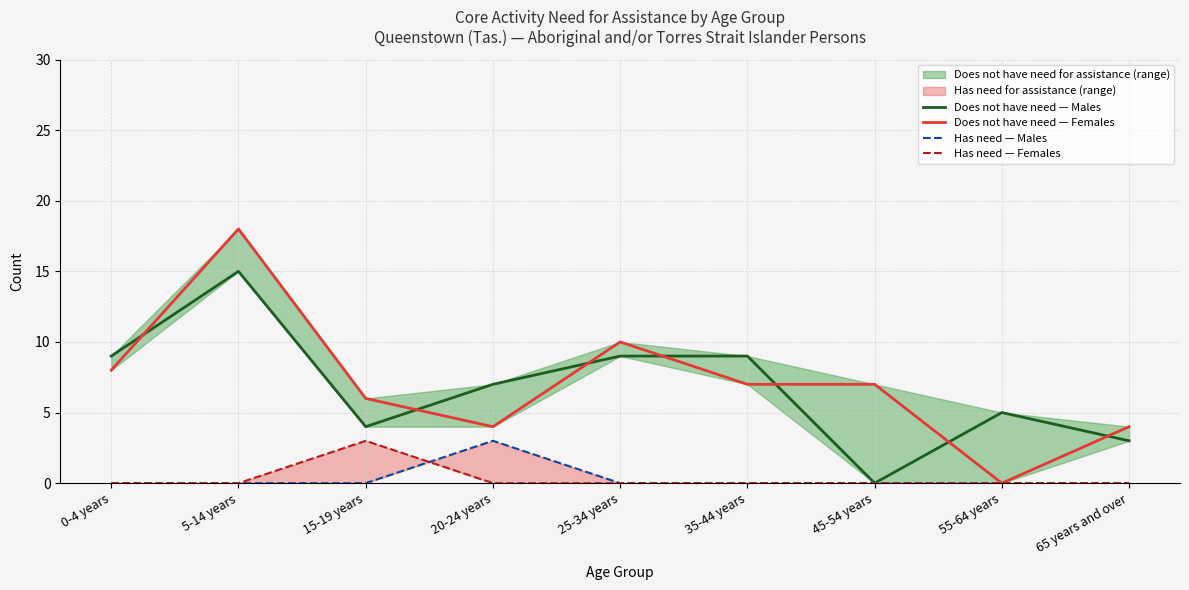

Count the number of data series in this chart.

4